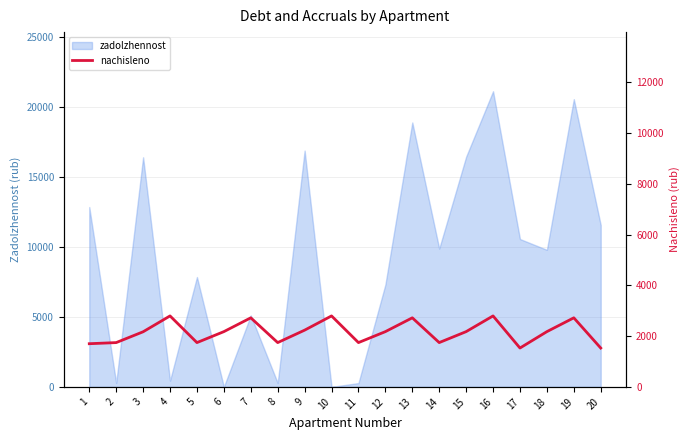

The value of zadolzhennost at 13 is 18880.0. True or false?

True